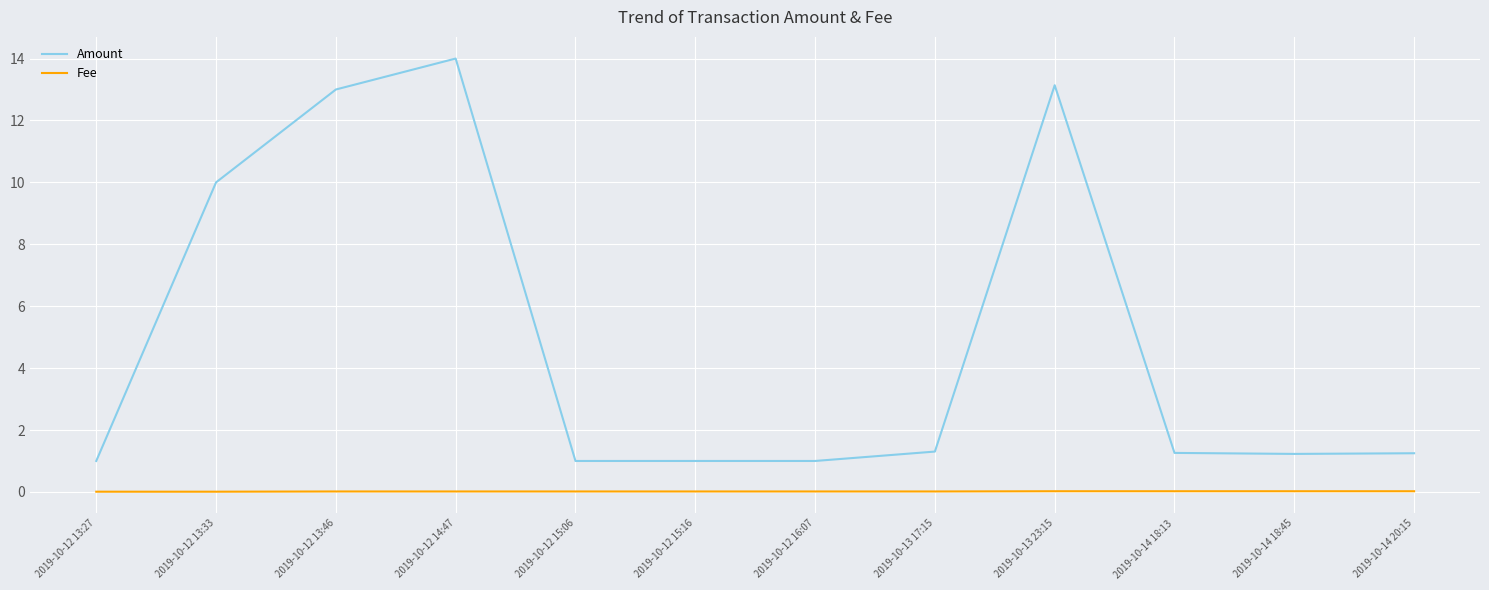

Which series has the widest spread of values?

Amount